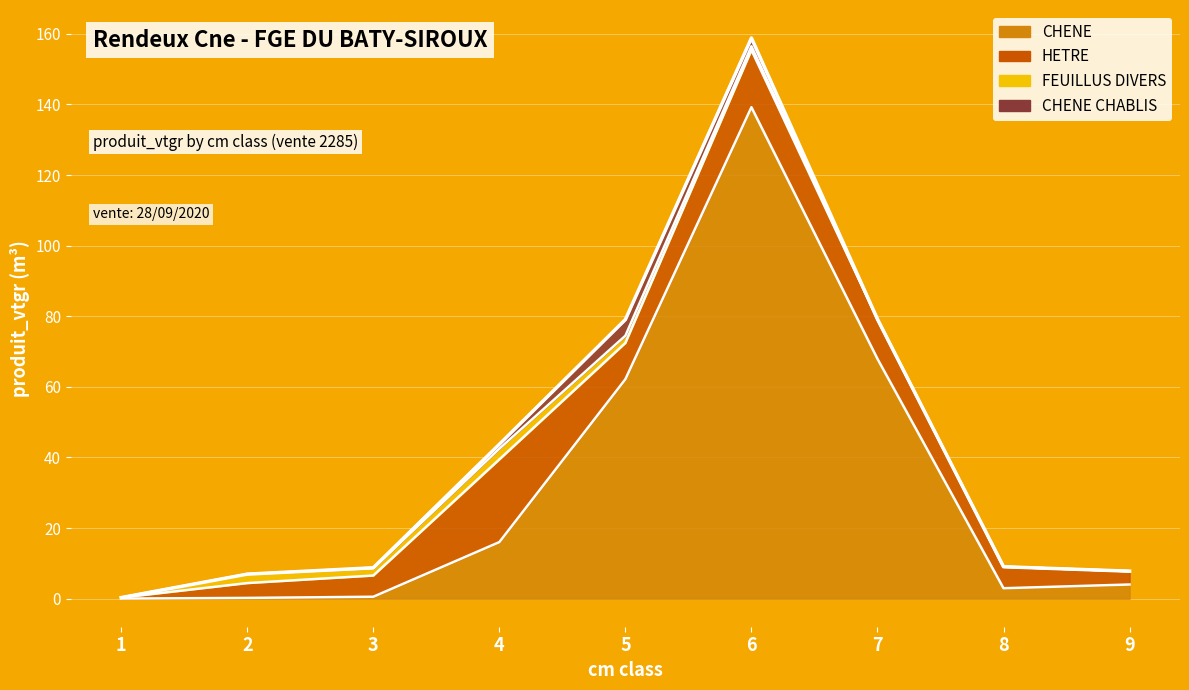

Is it true that FEUILLUS DIVERS equals -1.2 at 1?

False